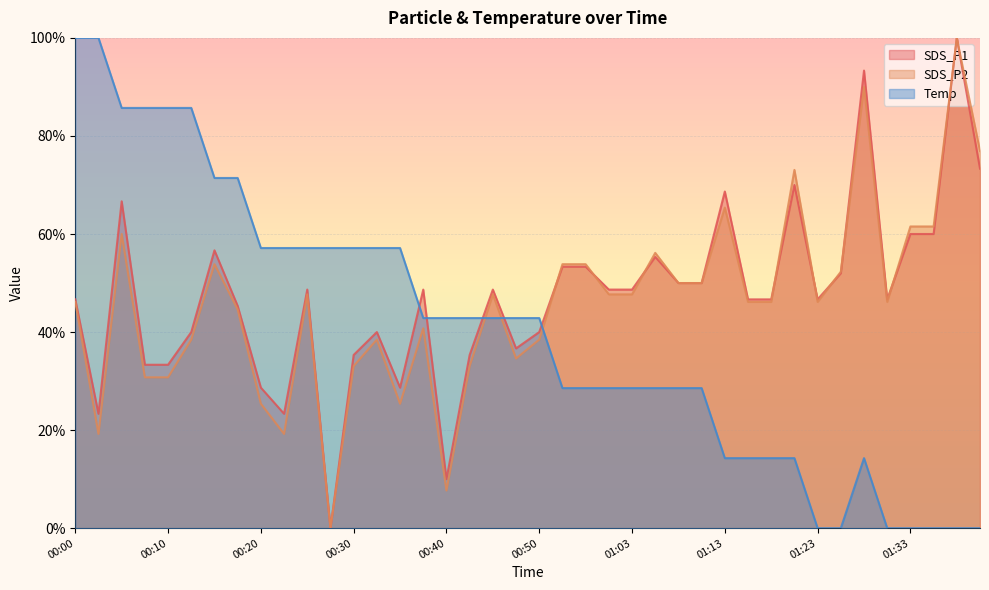

What is the approximate value of Temp at 00:13?

0.9